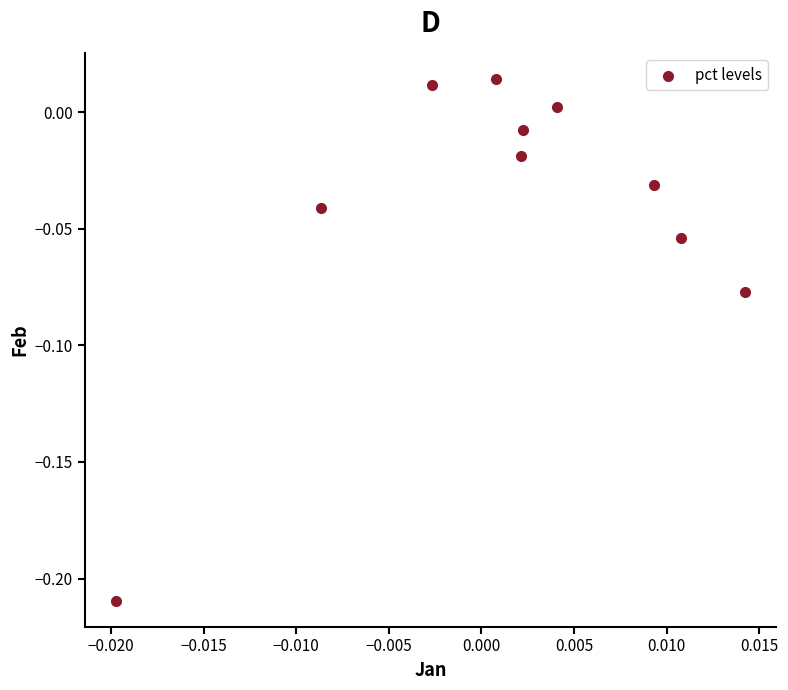

How many data points are displayed?

10